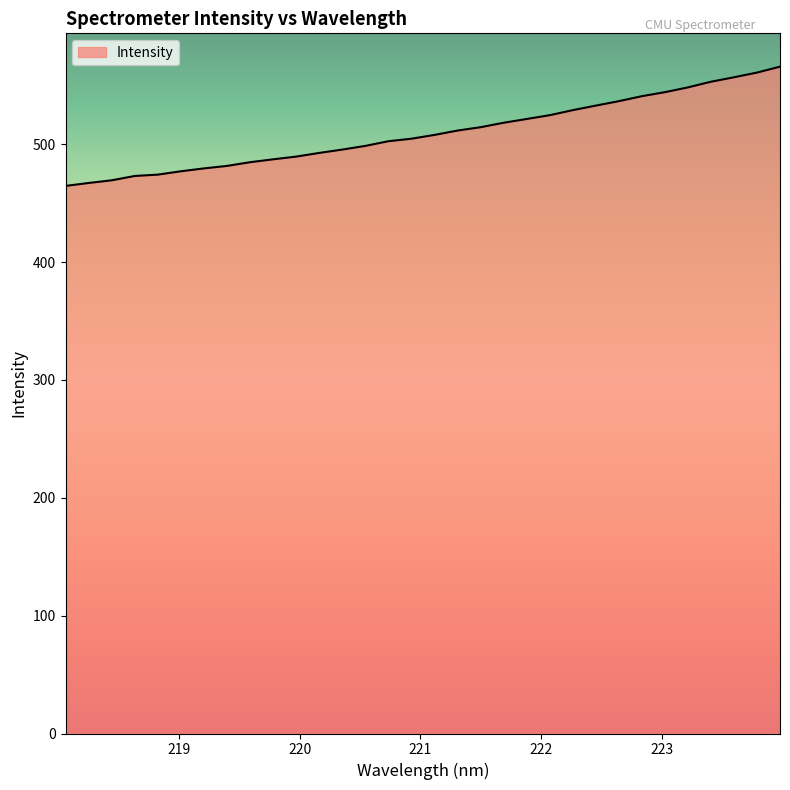

What is the difference between the maximum and minimum values?

101.2